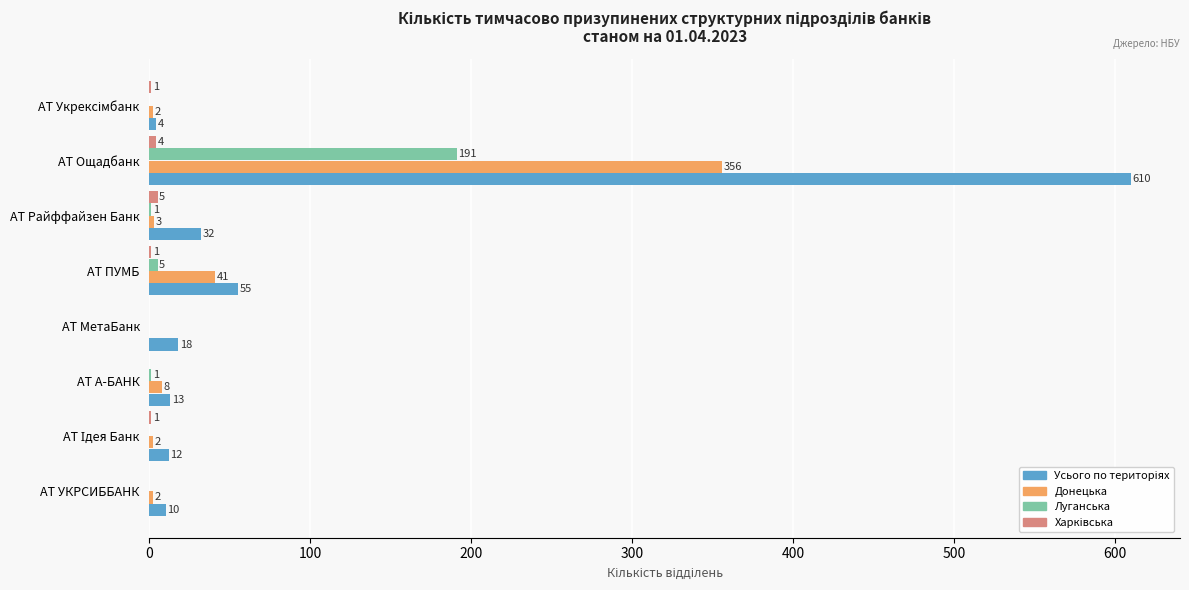

What is the maximum value shown in the chart?

610